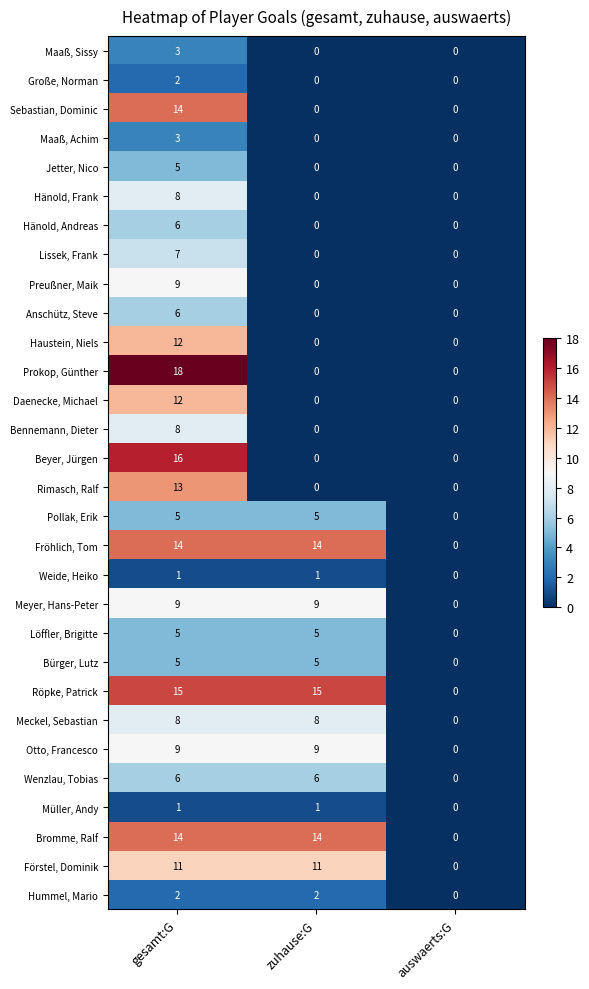

The Röpke, Patrick series shows -9 at auswaerts:G. True or false?

False